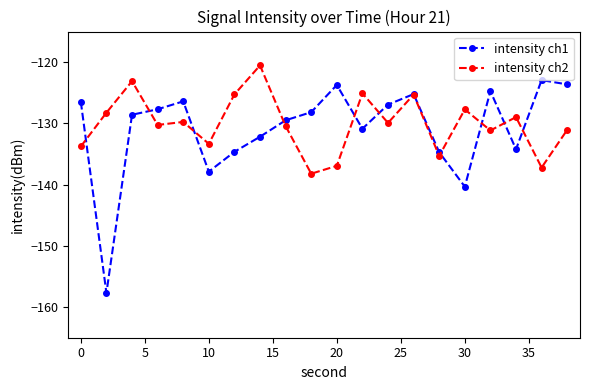

True or false: intensity ch1 and intensity ch2 intersect in this chart.

True